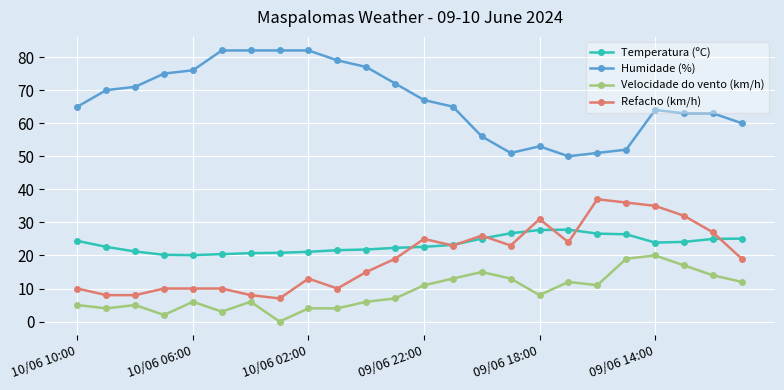

True or false: Refacho (km/h) and Humidade (%) cross at least once.

False